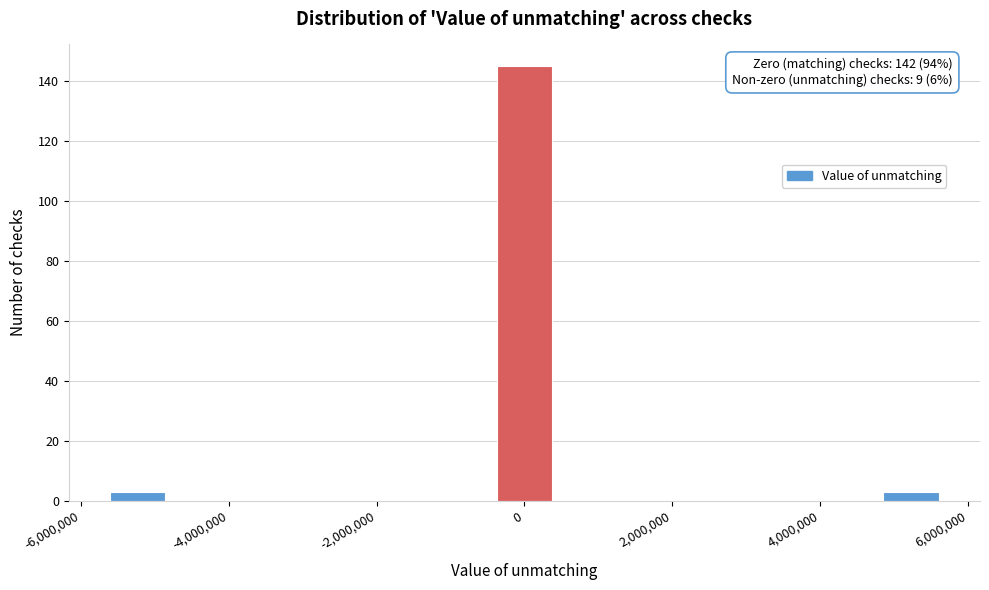

Around what value on the x-axis is the tallest bar? Give the approximate position of its centre, as read against the axis.

0